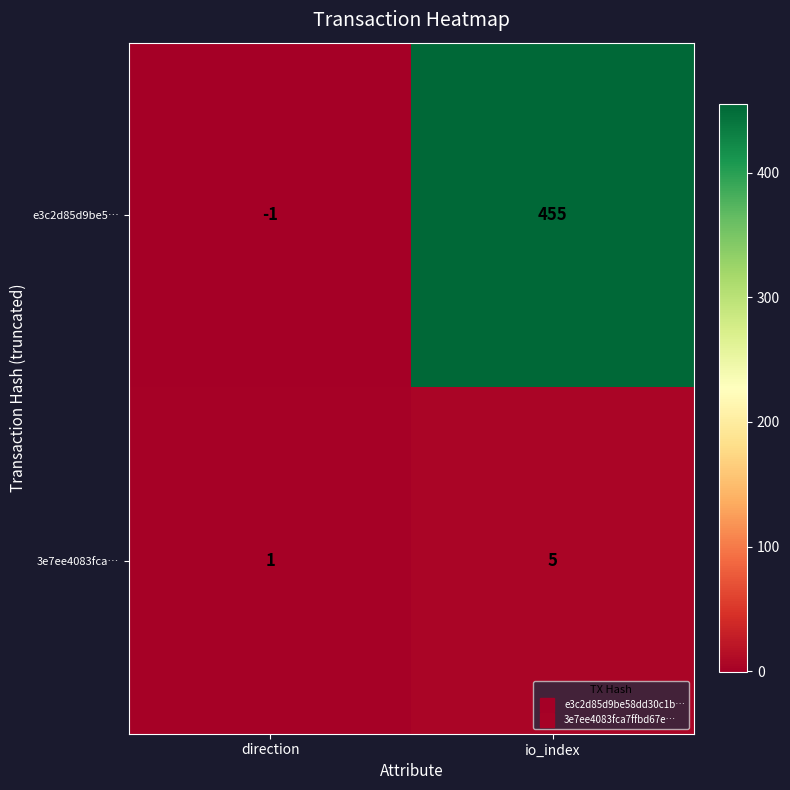

Is it true that e3c2d85d9be5… equals 455 at io_index?

True